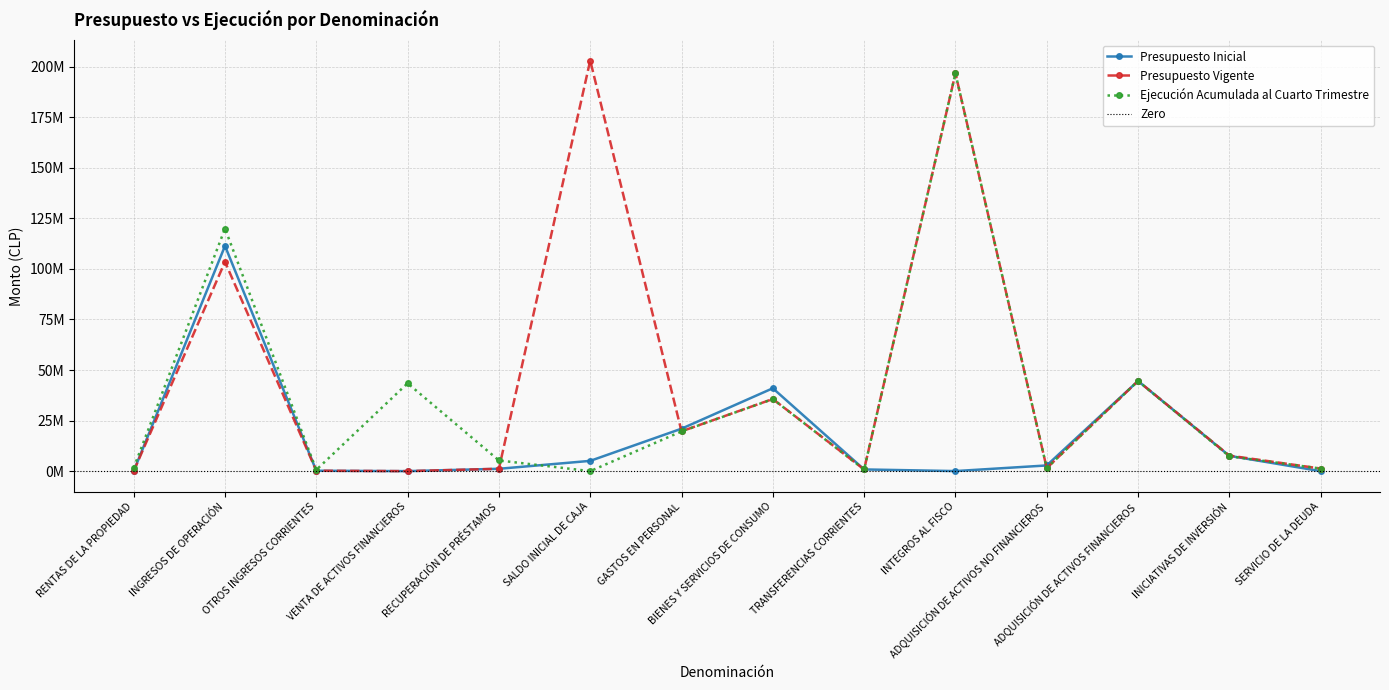

True or false: Presupuesto Inicial and Ejecución Acumulada al Cuarto Trimestre intersect in this chart.

True